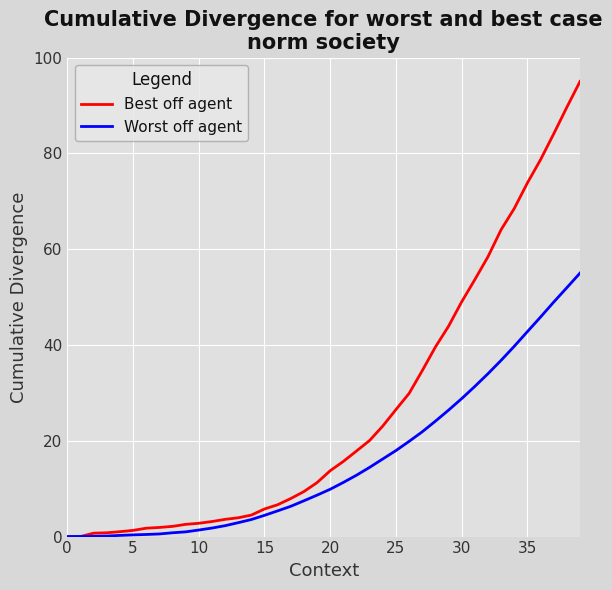

List the series in order of their peak value, highest first.

Best off agent, Worst off agent